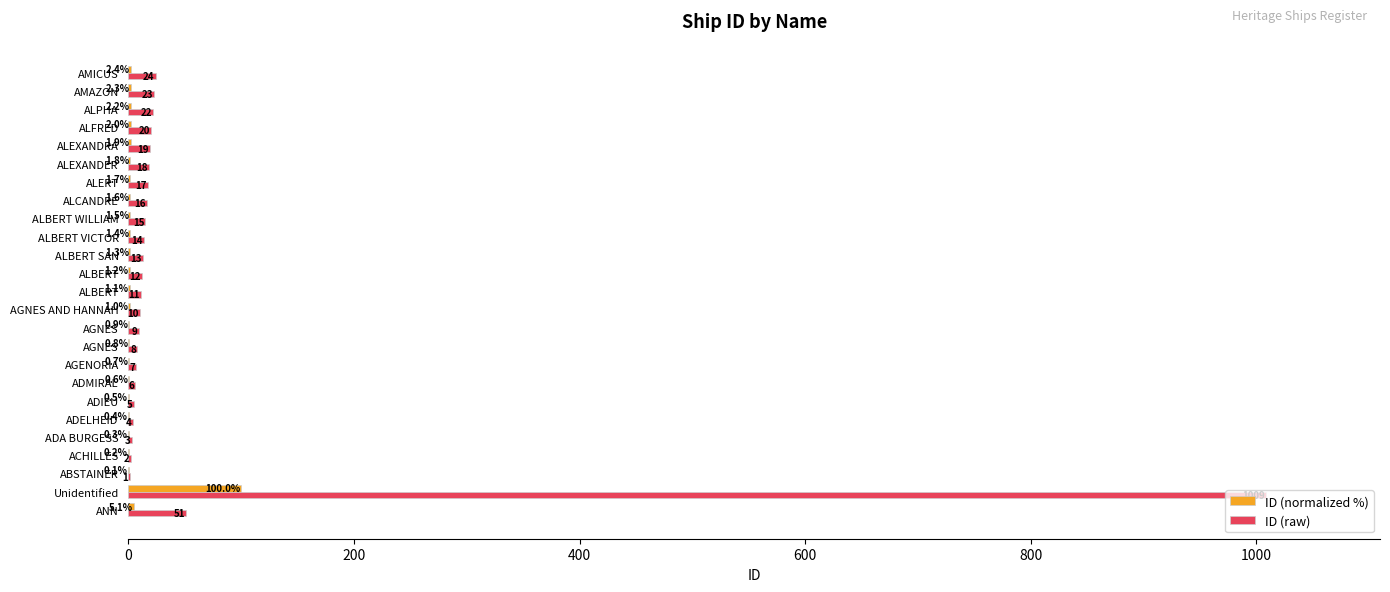

Count the number of categories in the chart.

25